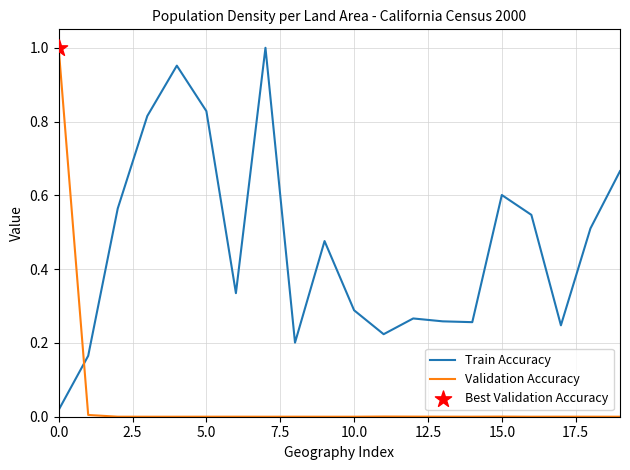

Which series has the largest total across all categories?

Train Accuracy